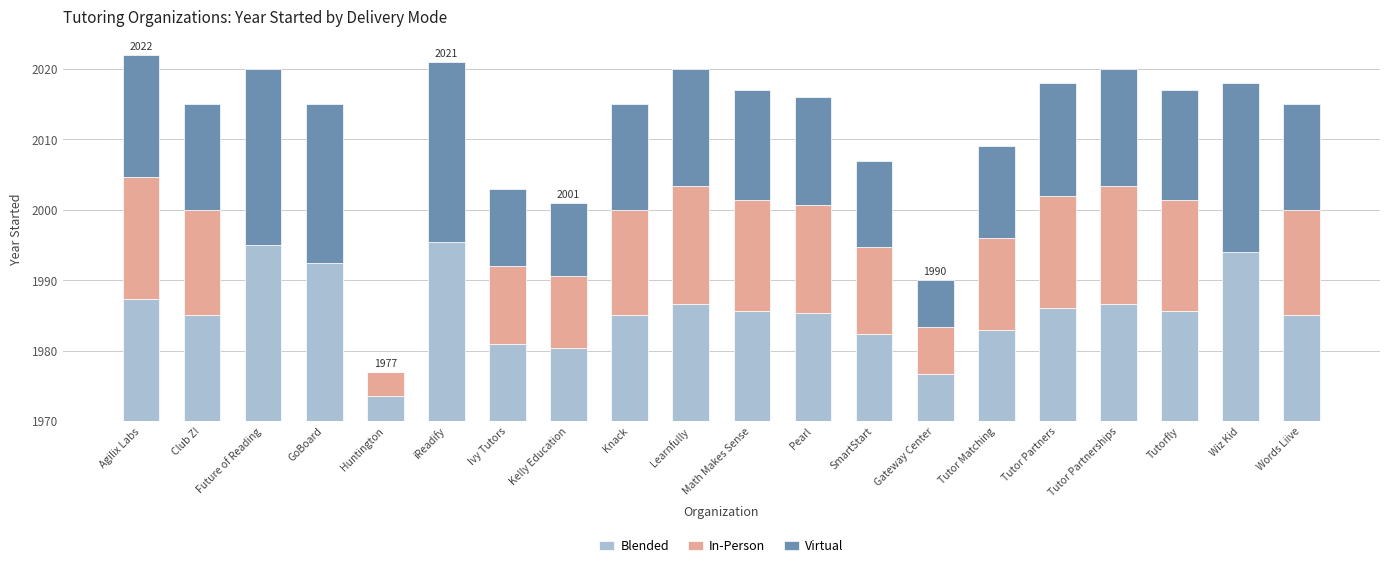

What is the sum of all Virtual values?

308.7